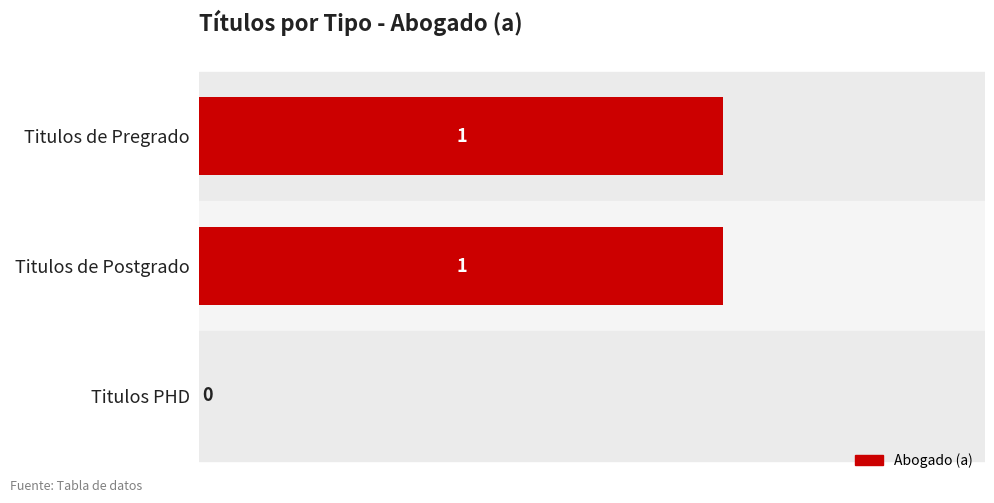

Reading top to bottom, list all the values displayed in this chart.

Titulos de Pregrado=1	Titulos de Postgrado=1	Titulos PHD=0